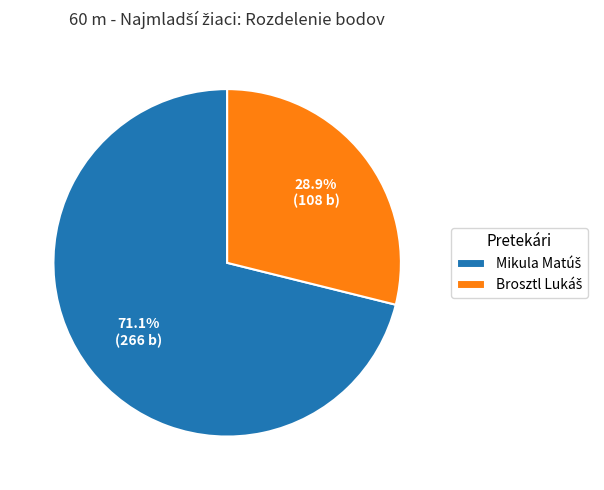

Is there any slice that represents more than half of the pie?

Yes